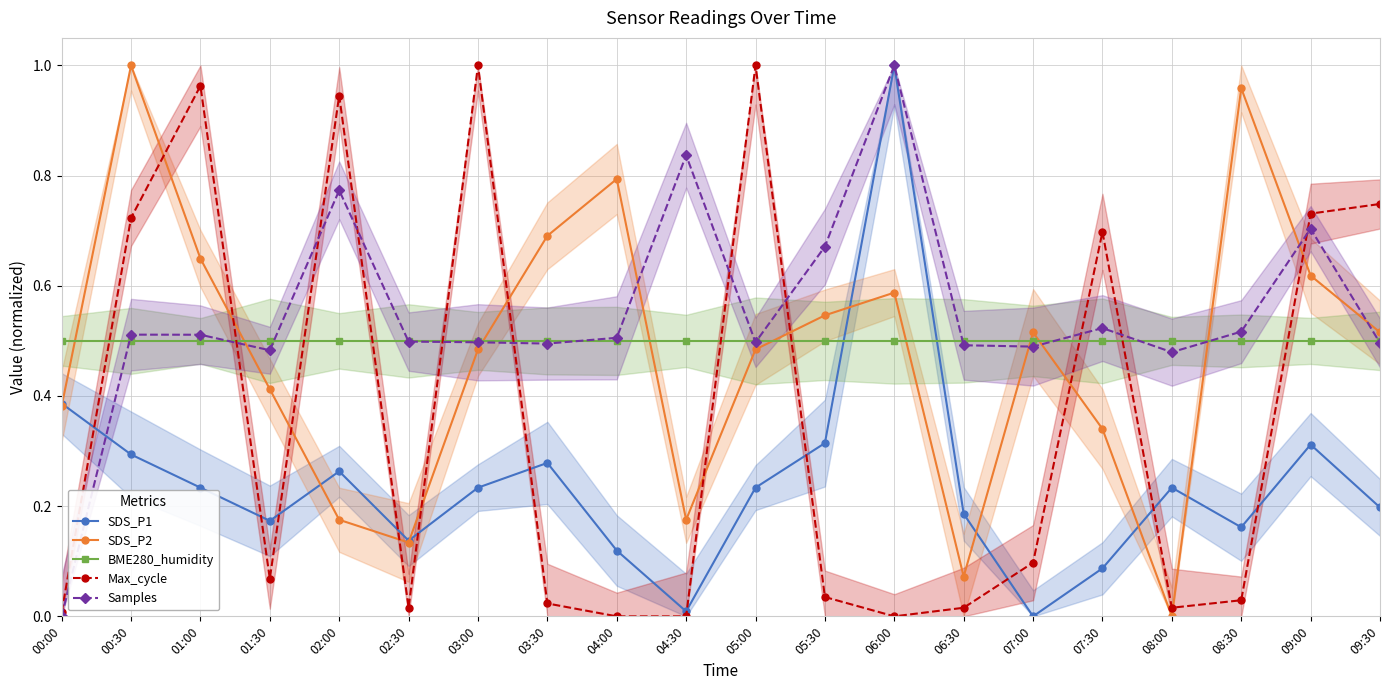

List the series in order of their peak value, highest first.

SDS_P1, SDS_P2, Max_cycle, Samples, BME280_humidity